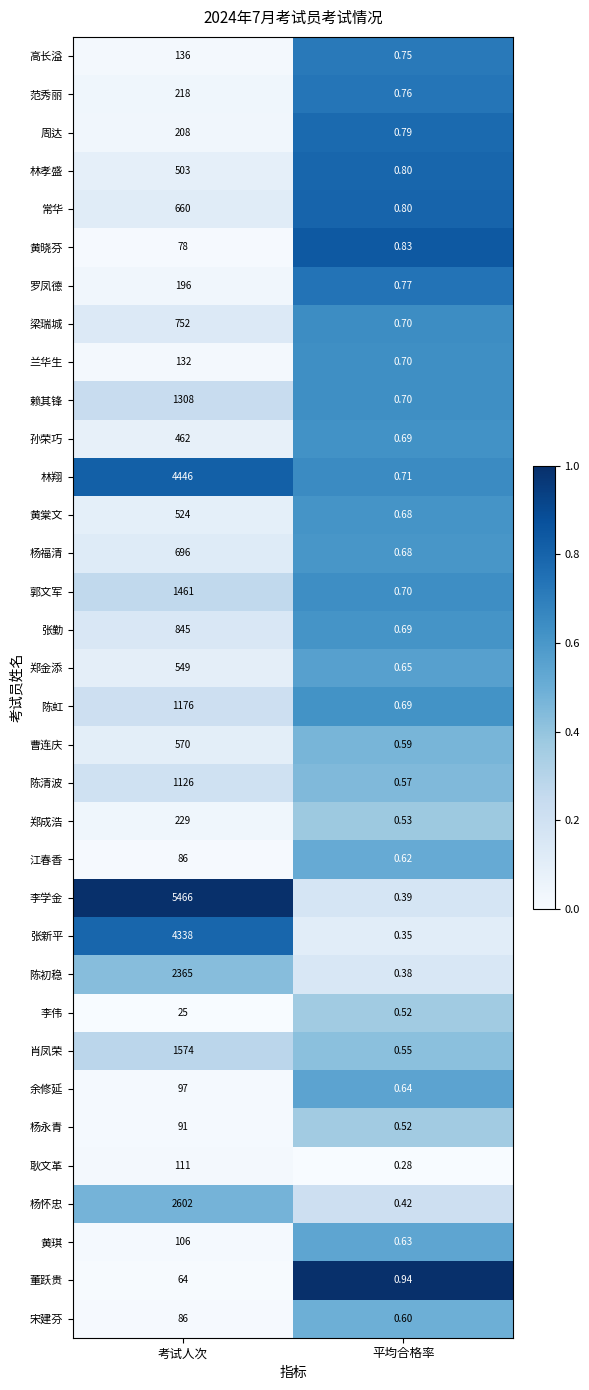

What is the total value across all series at 平均合格率?

21.6